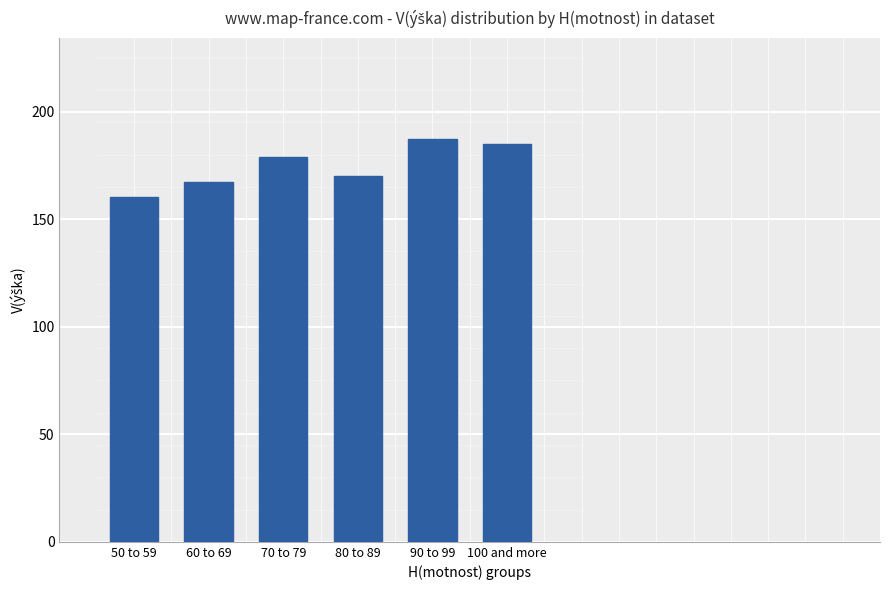

What value does the data have at 50 to 59?

160.2